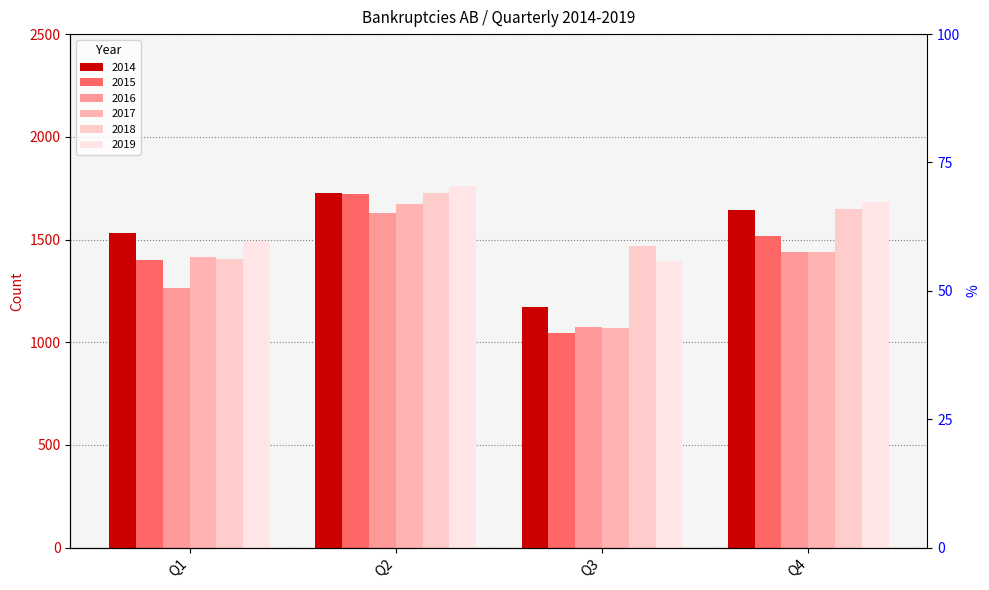

What value does the 2018 series have at Q2?

1726